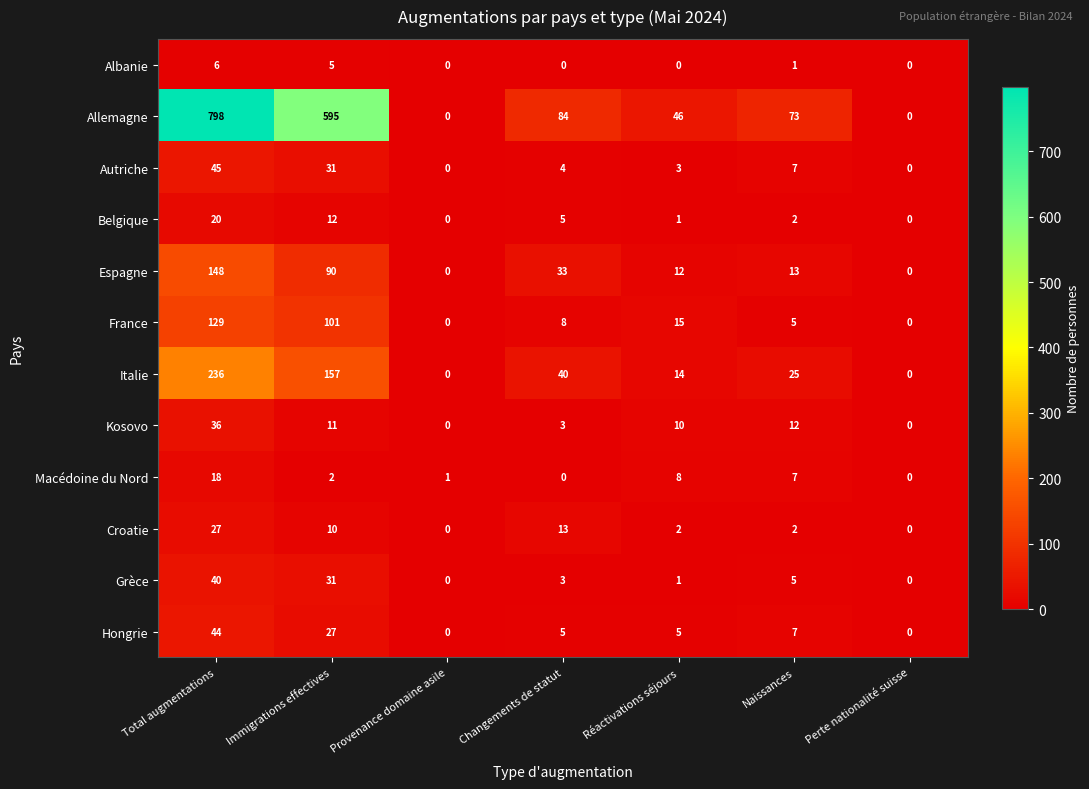

How many data points does each series have?

7